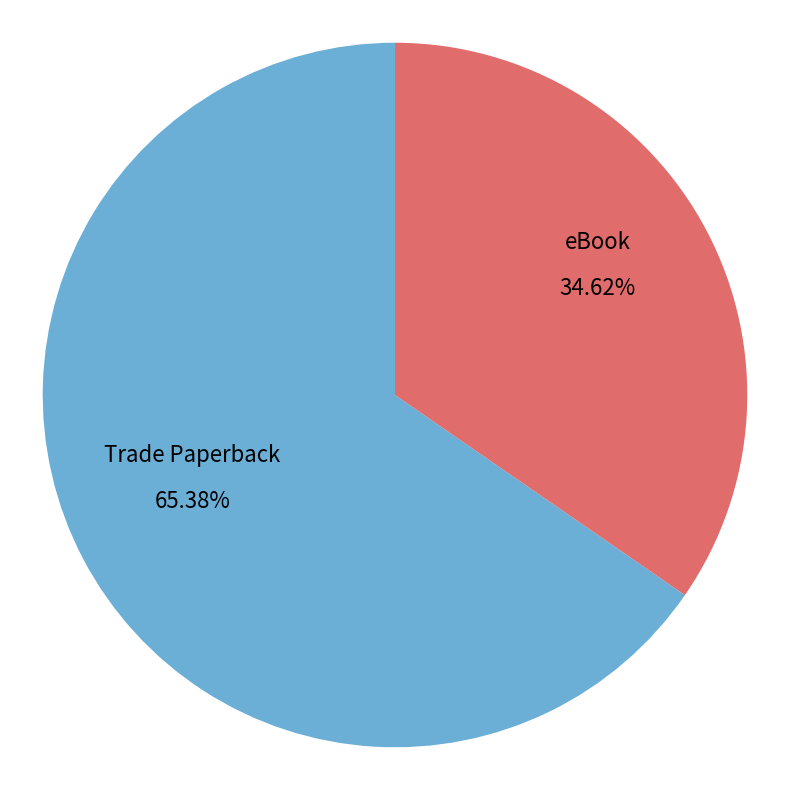

To the nearest percent, what portion does eBook represent?

35%